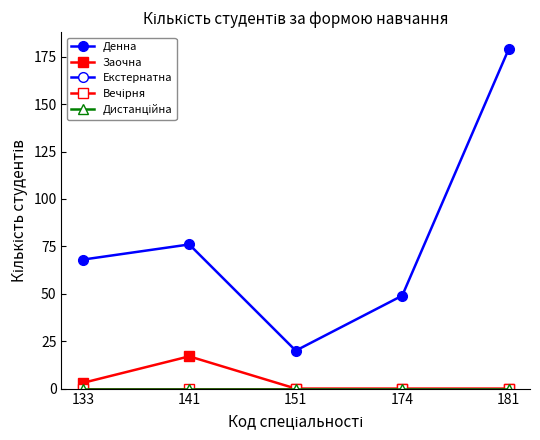

What is the sum of all Заочна values?

20